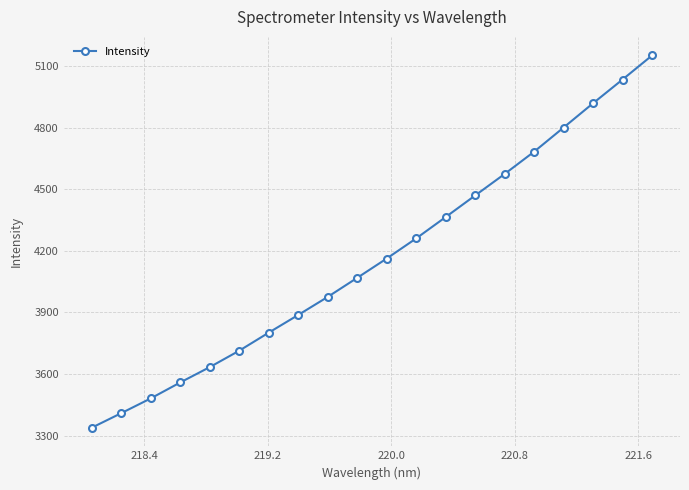

True or false: there are more than 2 points higher than both neighbors.

False